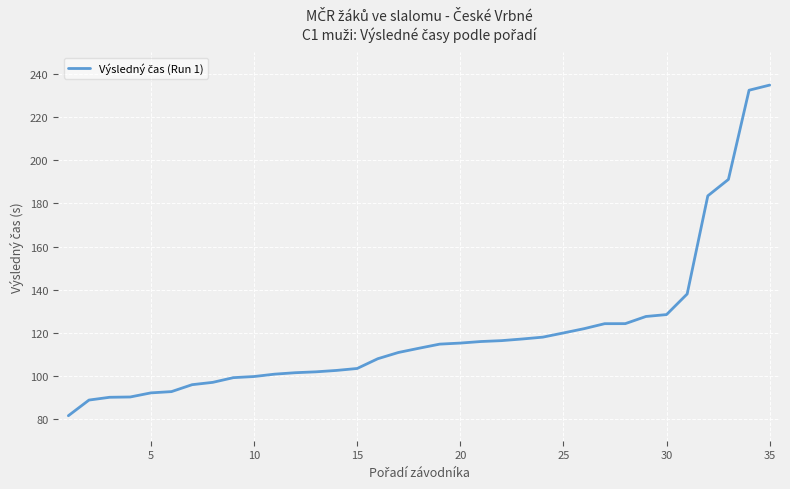

What is the difference between the maximum and minimum values?

153.3